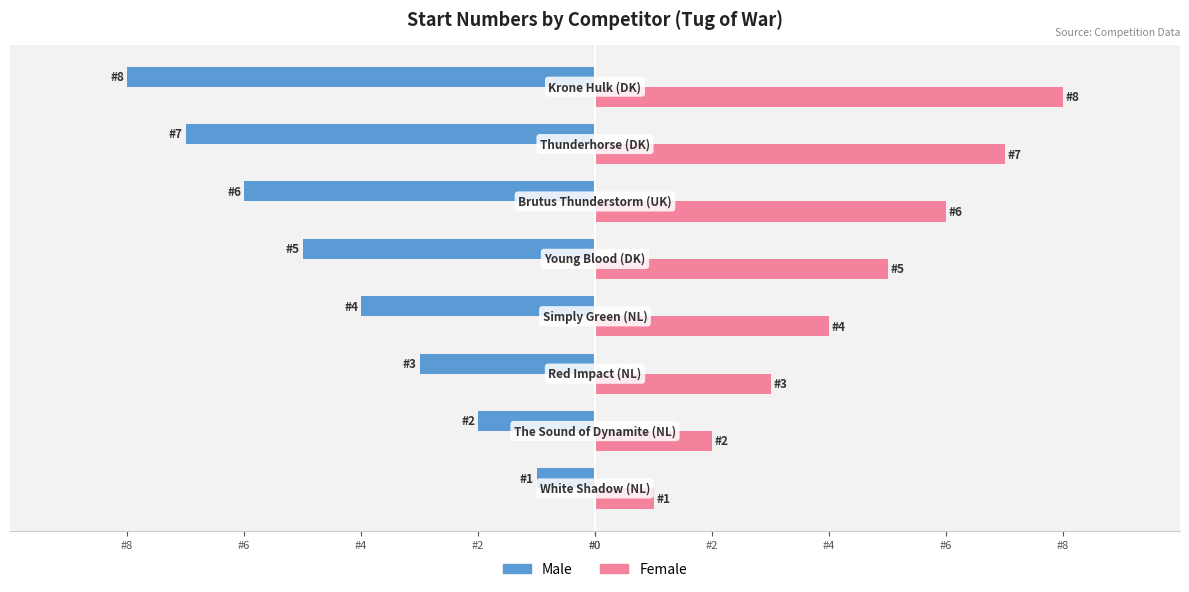

What are all the series names shown in the legend?

Male, Female